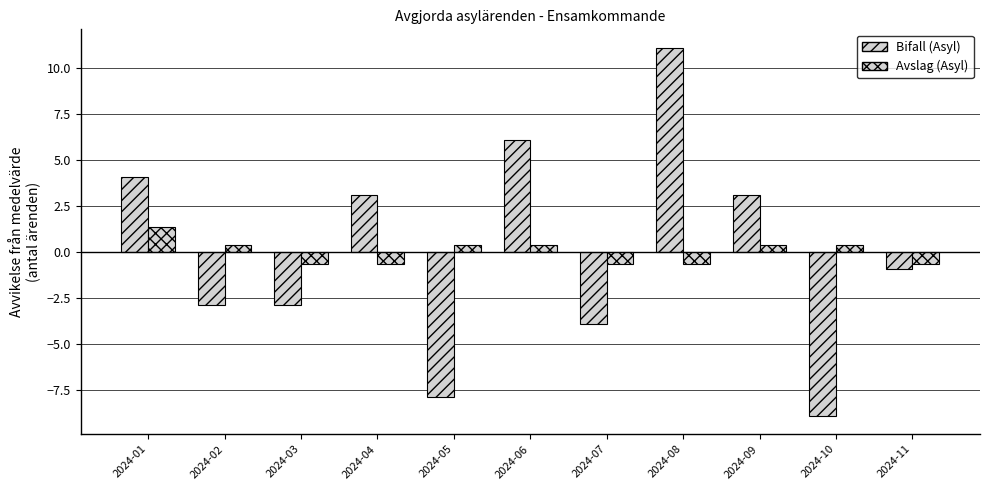

What is the difference between the highest and lowest values at 2024-11?

0.3